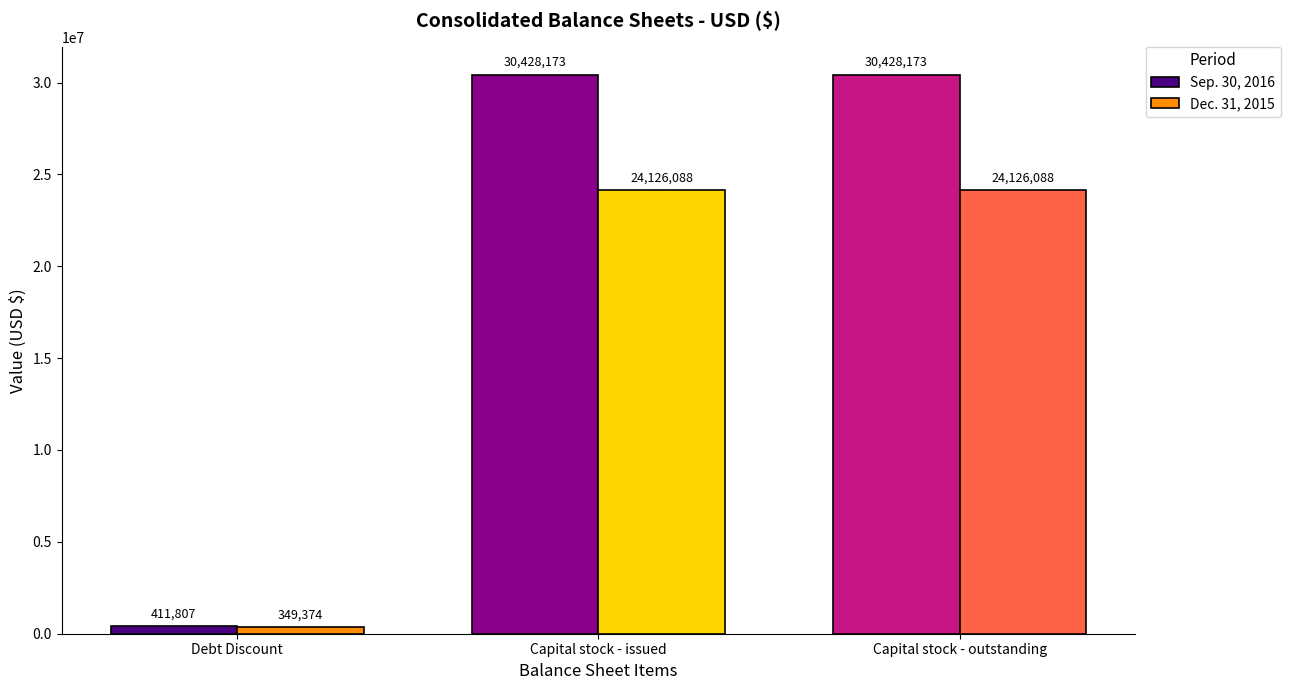

Is the value of Dec. 31, 2015 at Capital stock - issued greater than the value of Sep. 30, 2016 at Capital stock - outstanding?

No